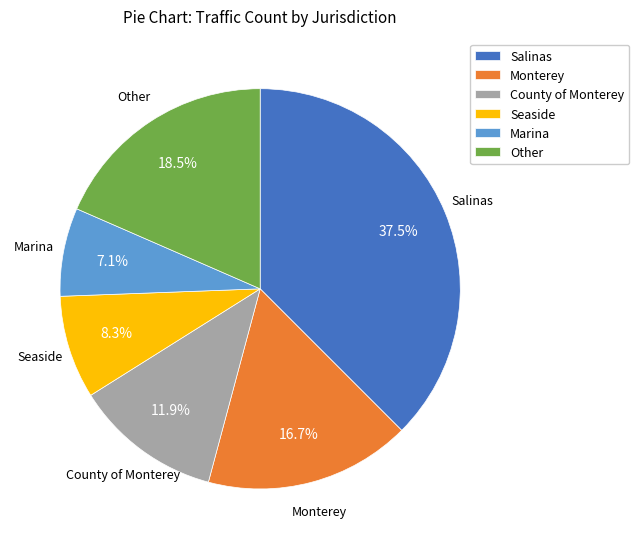

Is County of Monterey the majority of the pie?

No